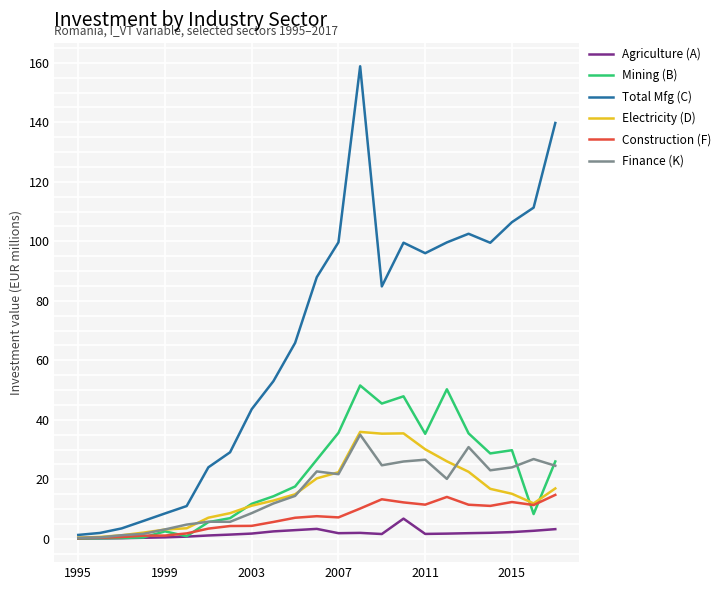

What are all the series names shown in the legend?

Agriculture (A), Mining (B), Total Mfg (C), Electricity (D), Construction (F), Finance (K)